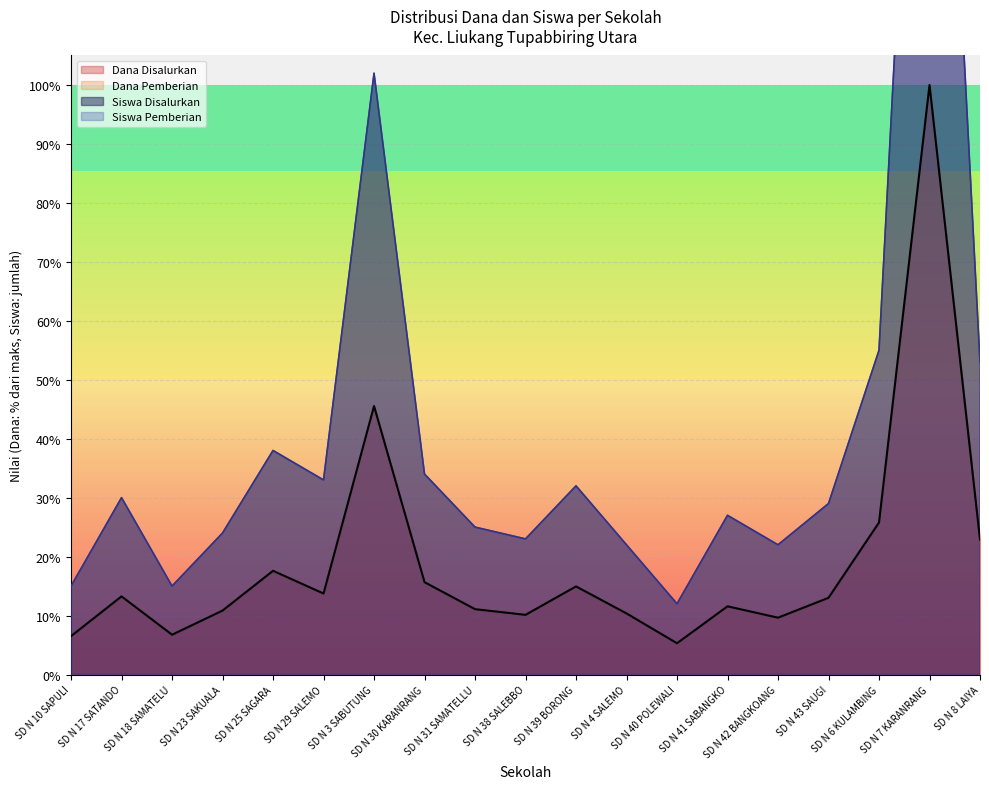

What is the label of the 12th point from the left?

SD N 4 SALEMO